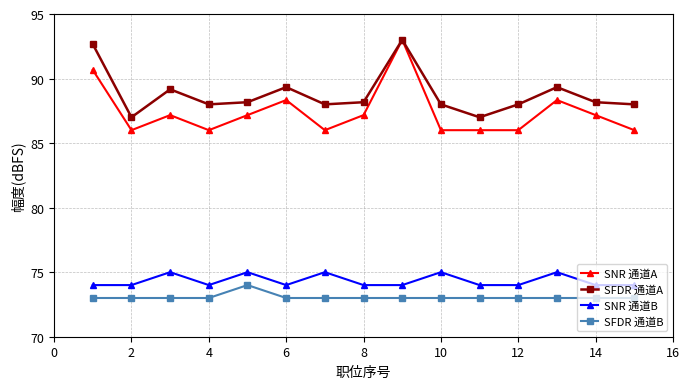

True or false: SNR 通道A and SFDR 通道B intersect in this chart.

False